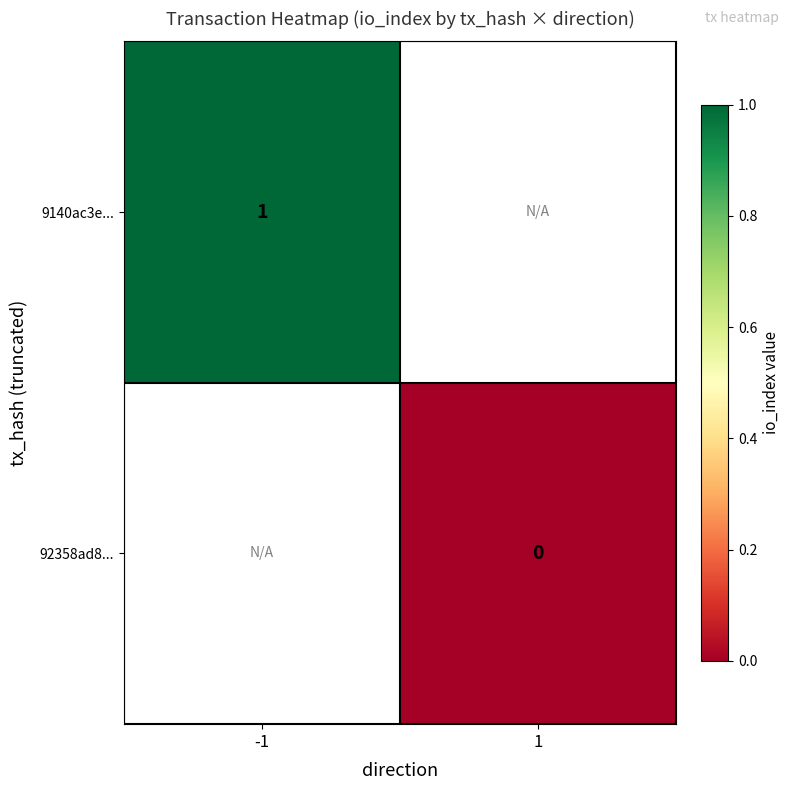

The value of 9140ac3e... at -1 is 1. True or false?

True